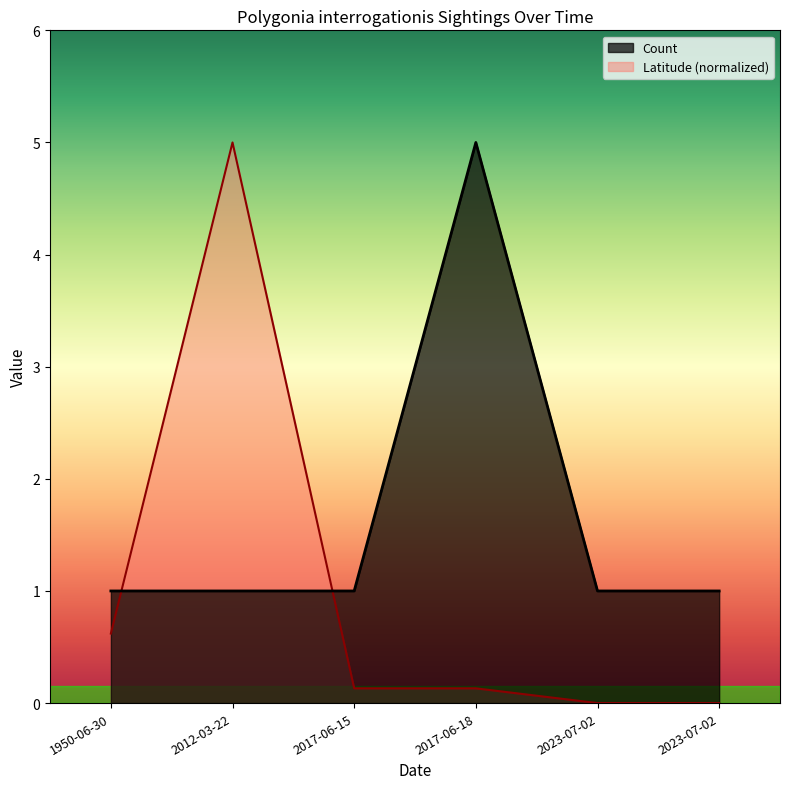

How many data points does each series have?

6